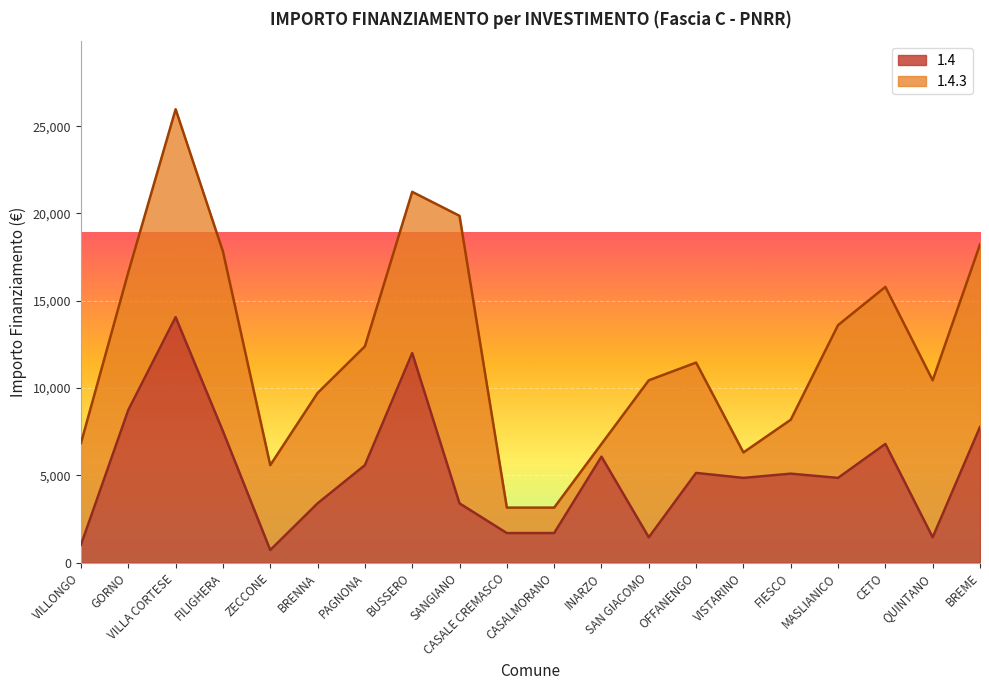

What is the greatest value displayed?

14063